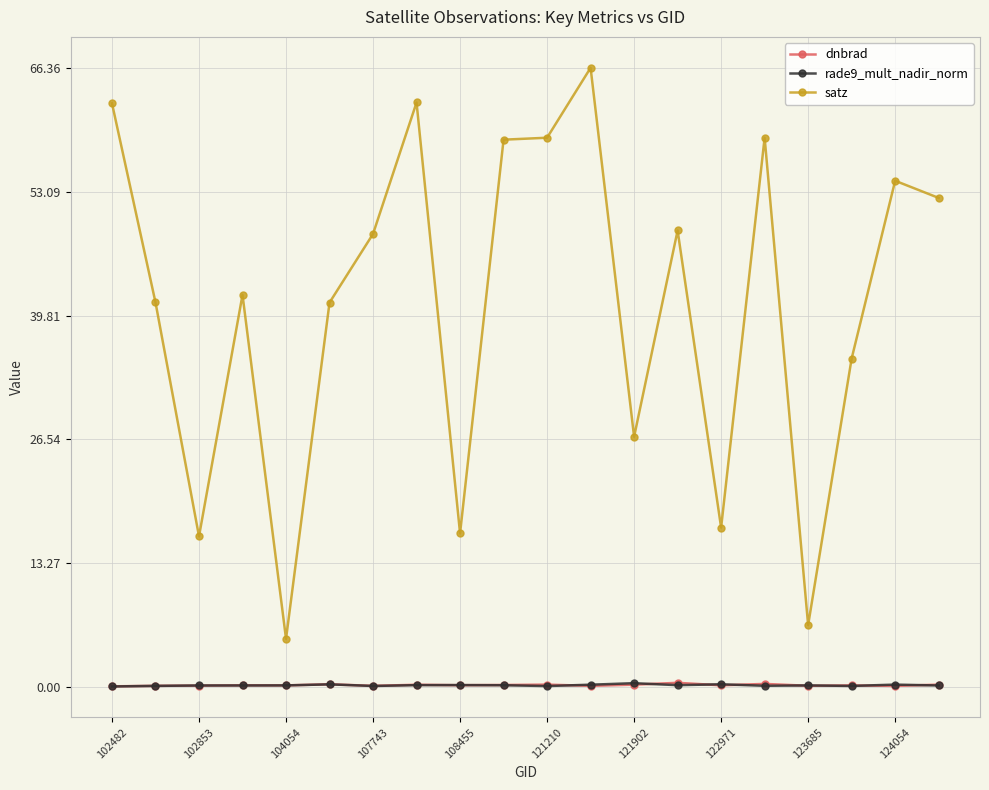

Which series has the largest range (max minus min)?

satz